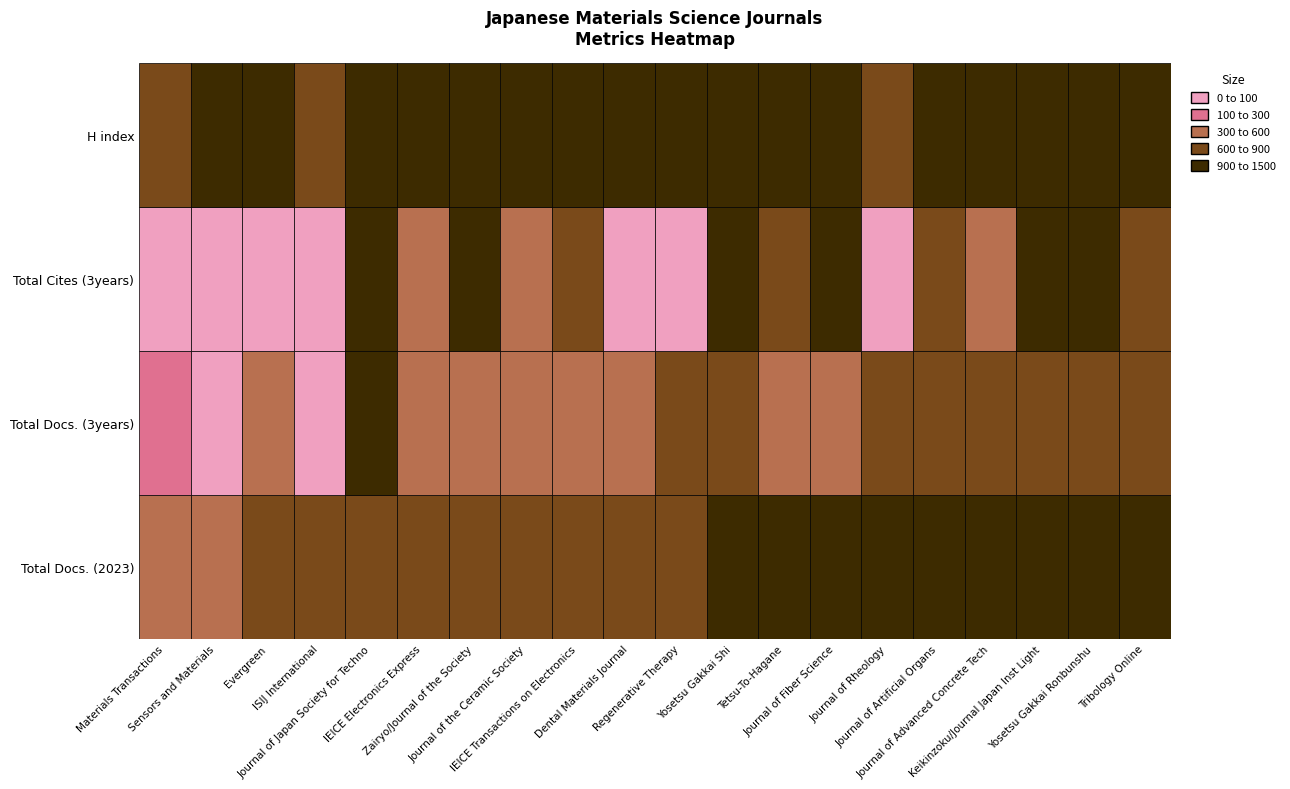

What is the difference between the second highest and second lowest values in the Total Docs. (3years) series?

904